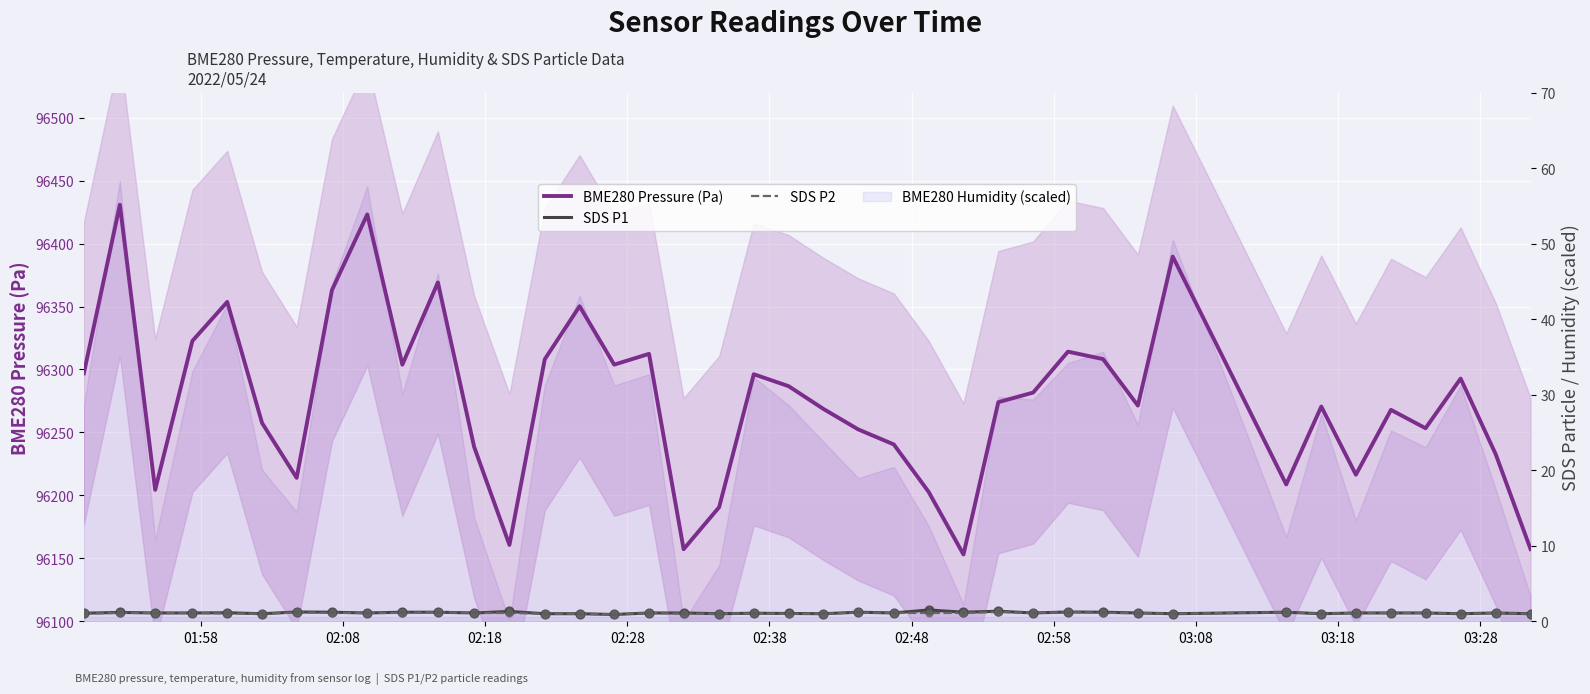

Which series has the widest spread of Y values?

BME280 Pressure (Pa)